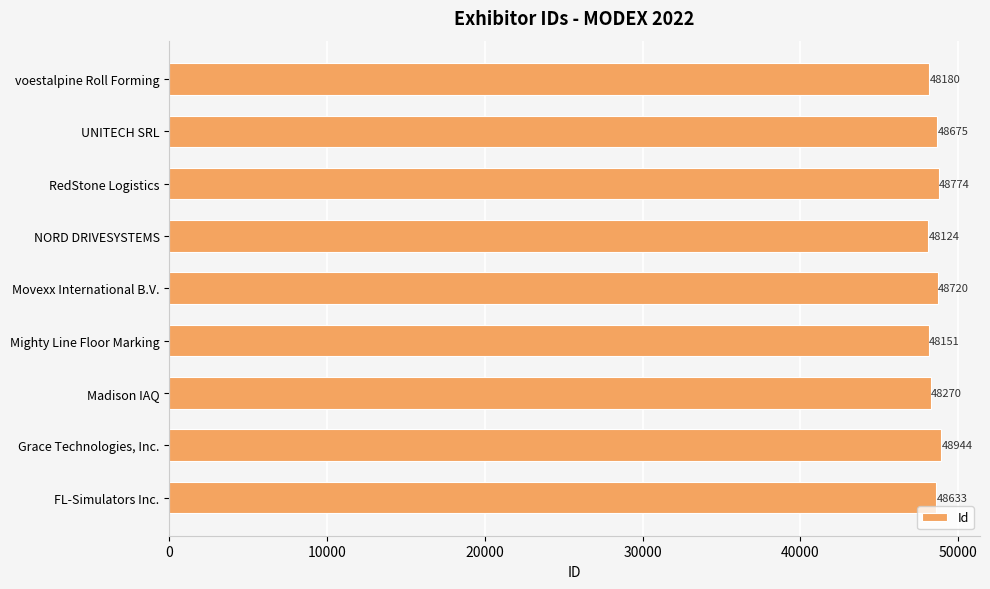

What is the change in value from FL-Simulators Inc. to UNITECH SRL?

+42